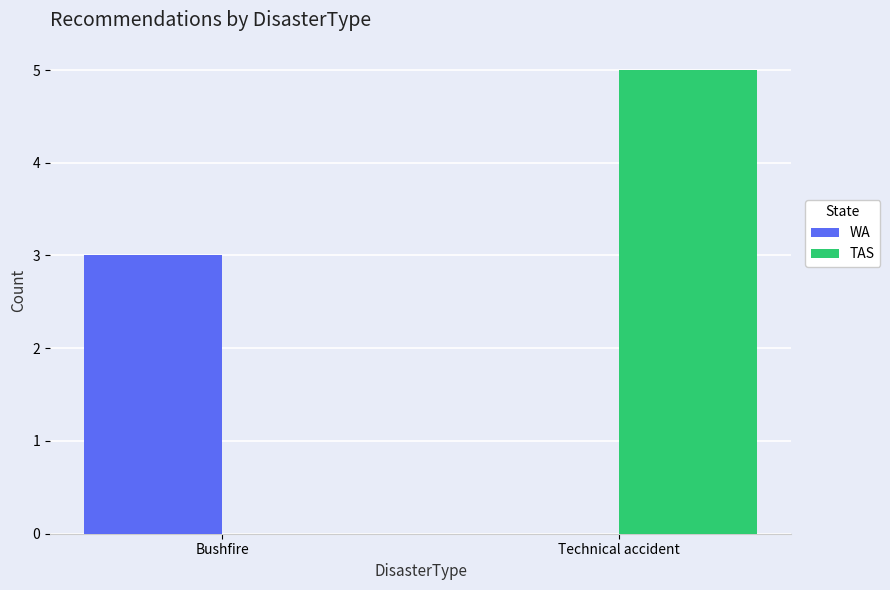

What is the maximum value shown in the chart?

5